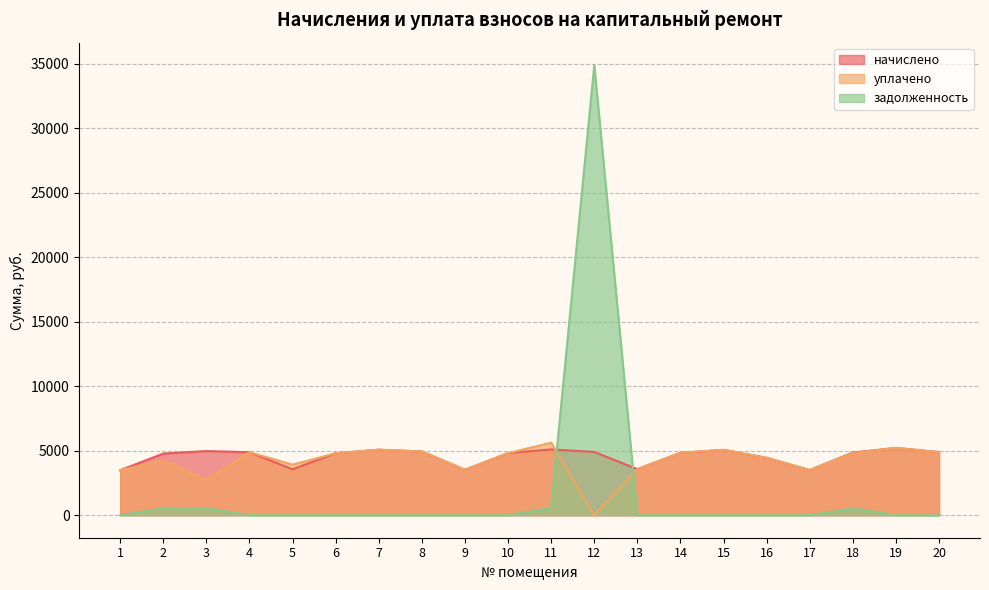

Which series has the largest total across all categories?

начислено